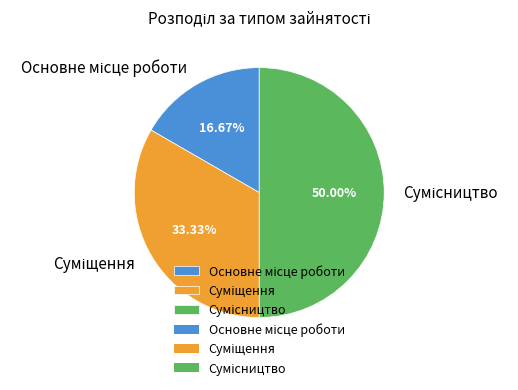

How many segments does this pie chart have?

3